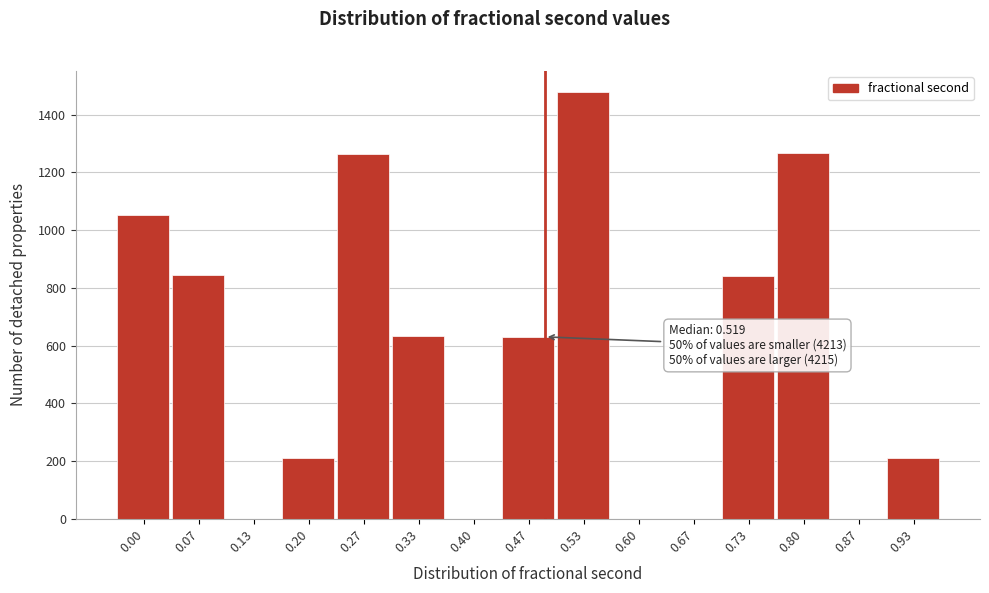

What is the change in value from 0.67 to 0.93?

+211